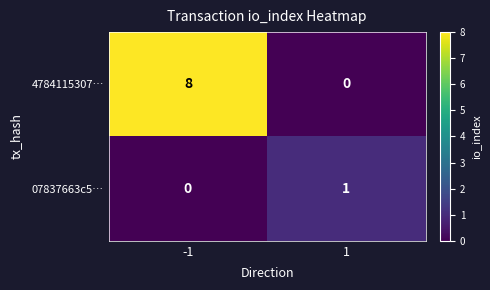

What is the sum of all 4784115307… values?

8